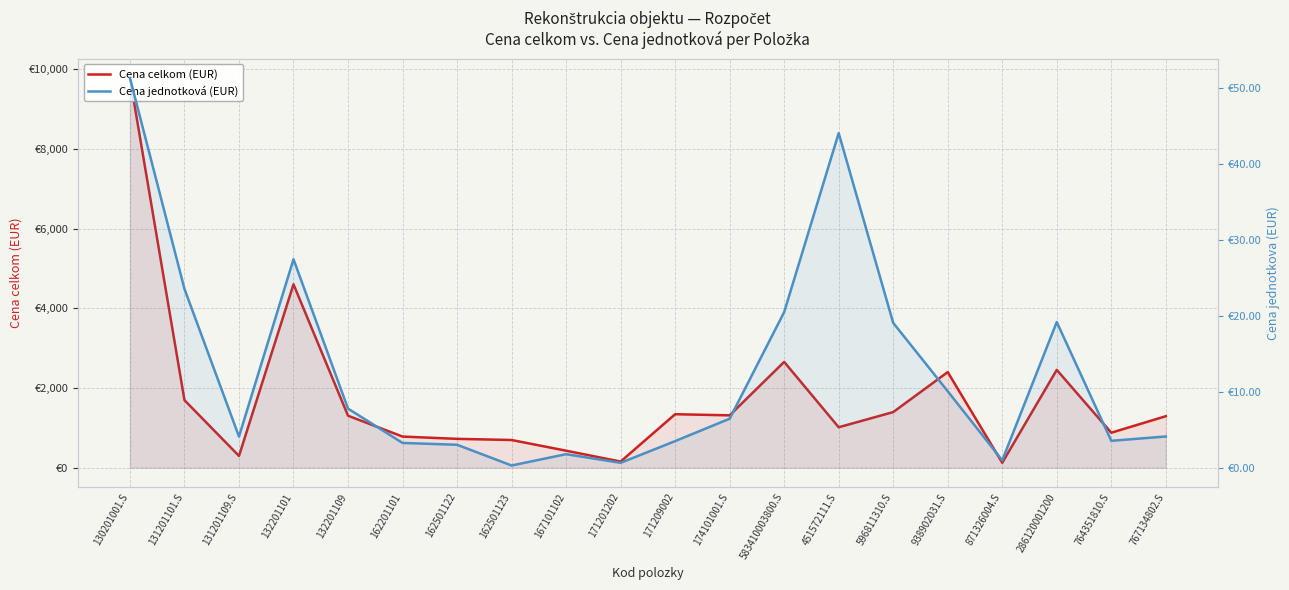

The value of Cena celkom (EUR) at 596811310.S is 2311.8. True or false?

False